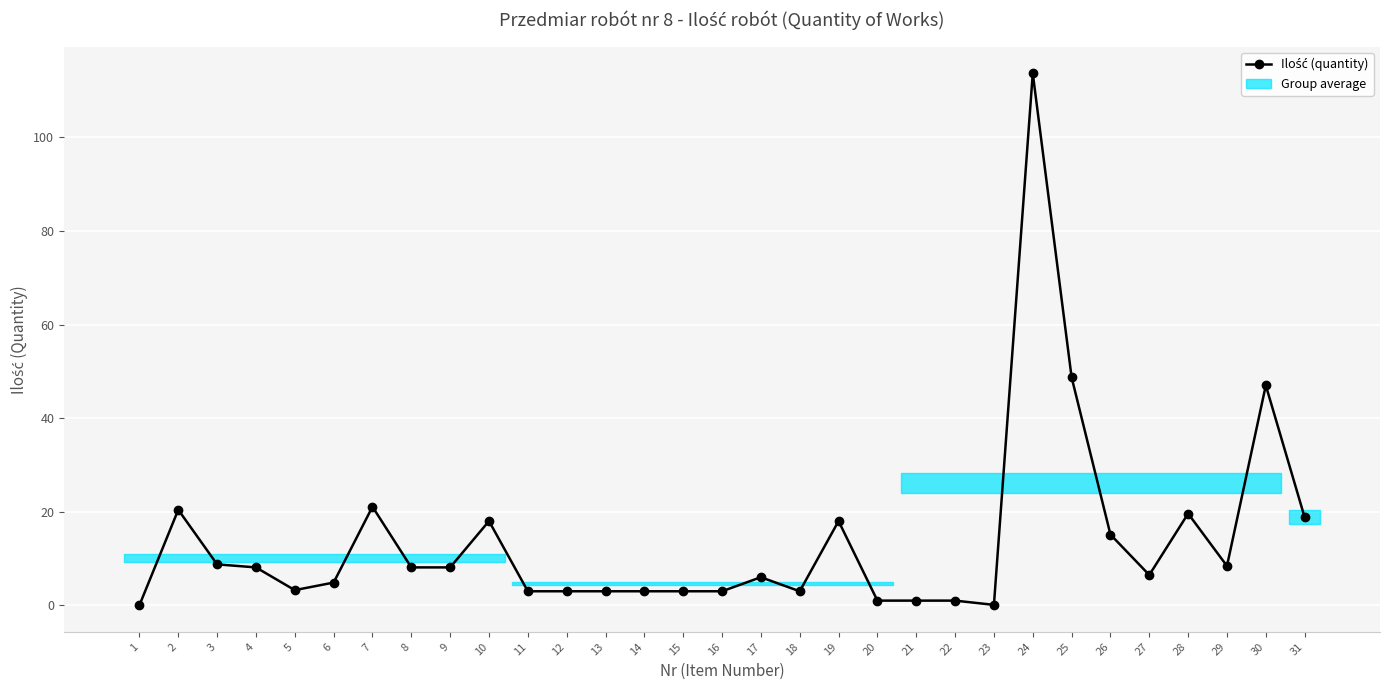

Which has a higher value, 18 or 17?

17